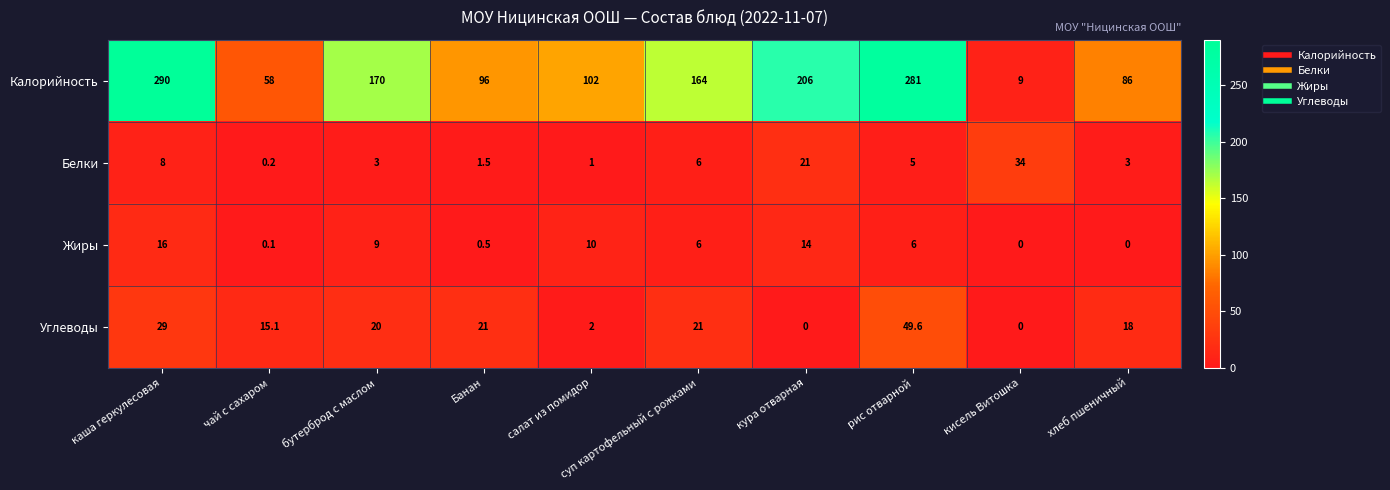

What is the average value of the Жиры series?

6.2